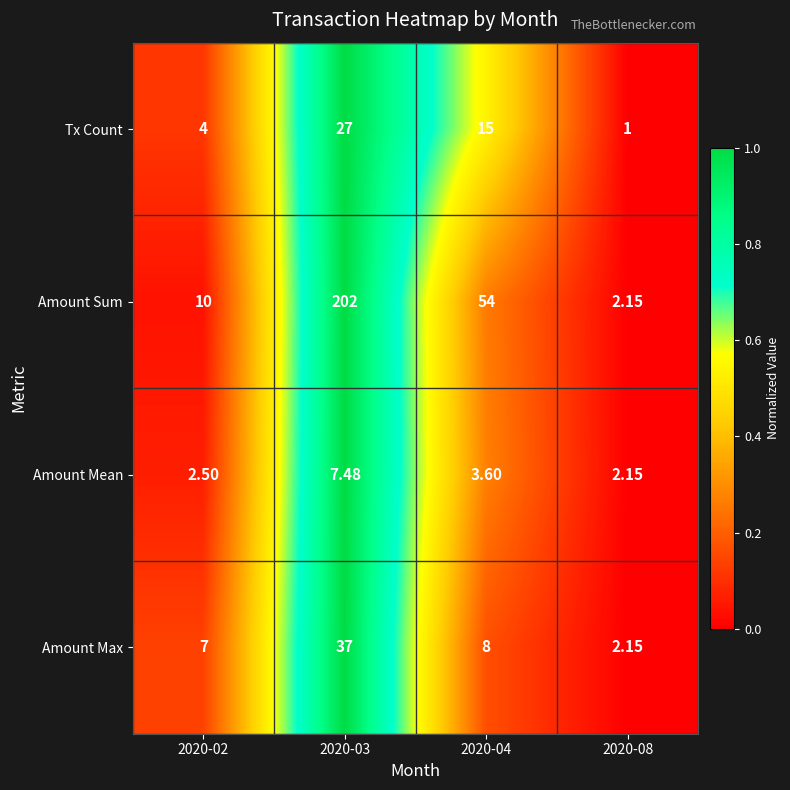

At 2020-03, list the series in order from largest to smallest.

Amount Sum, Amount Max, Tx Count, Amount Mean